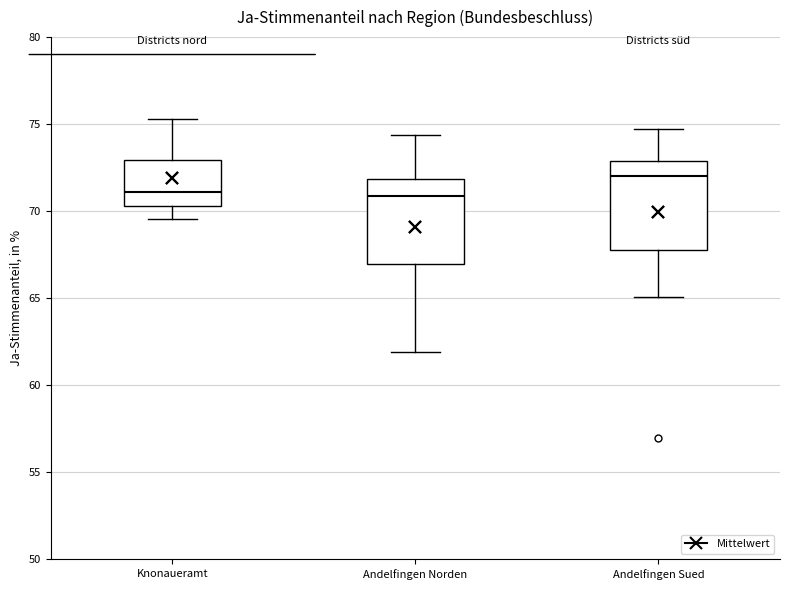

Where is the upper edge of the box for Andelfingen Sued on the y-axis? The values are not printed on the chart, so give them approximately, as read against the axis.

73.0